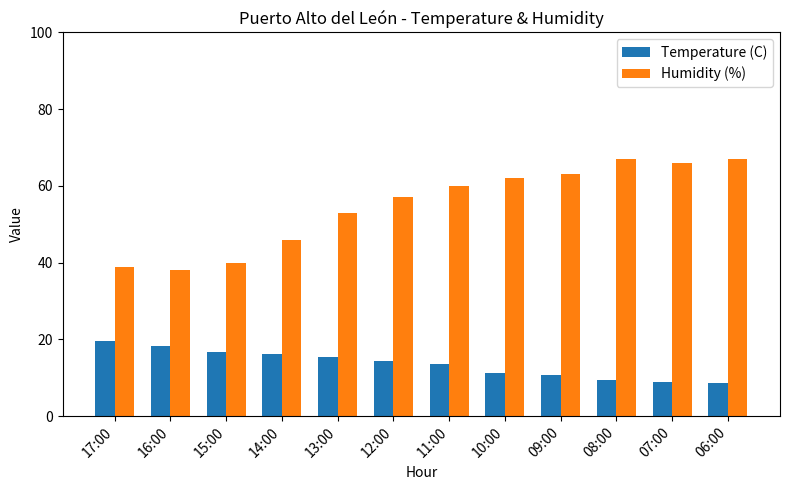

How many values in the Temperature (C) series exceed 14?

6